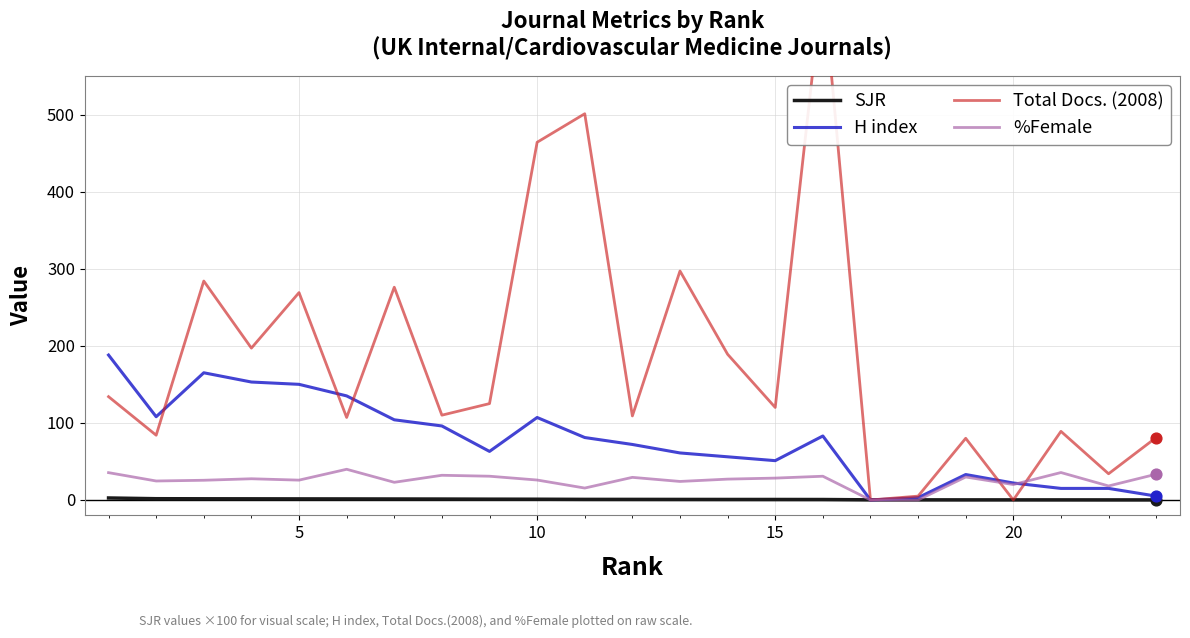

Which series contains the lowest Y value?

H index